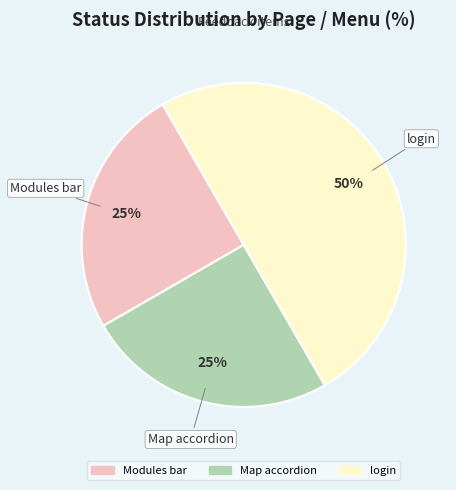

Approximately how many times larger is the value at login compared to Modules bar?

2.0